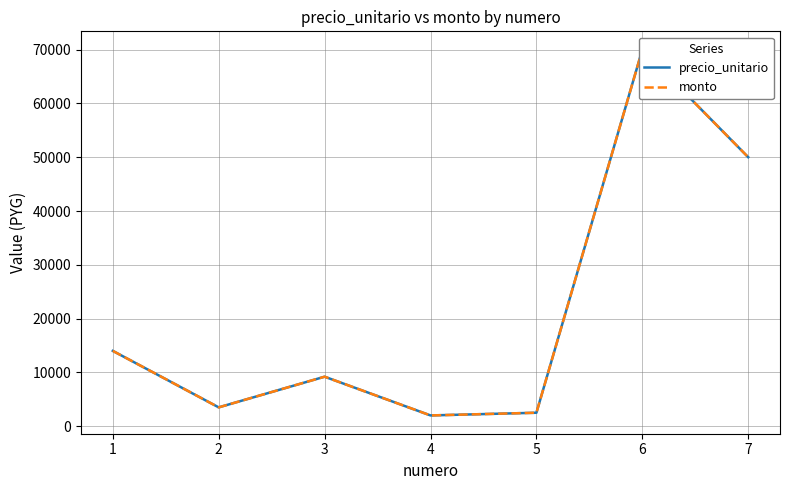

How many lines are shown in the chart?

2